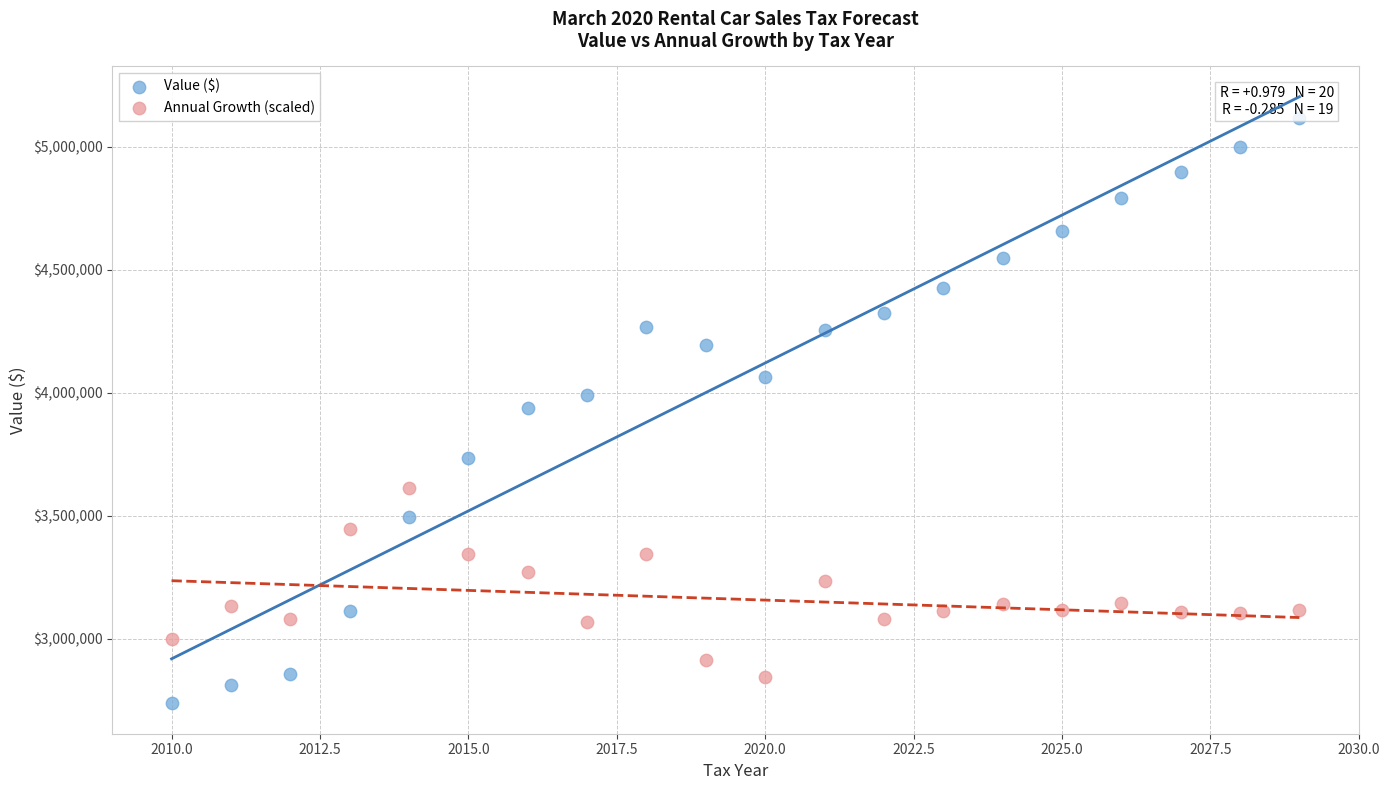

Across all data points, what is the range of X values (max minus min)?

19.0